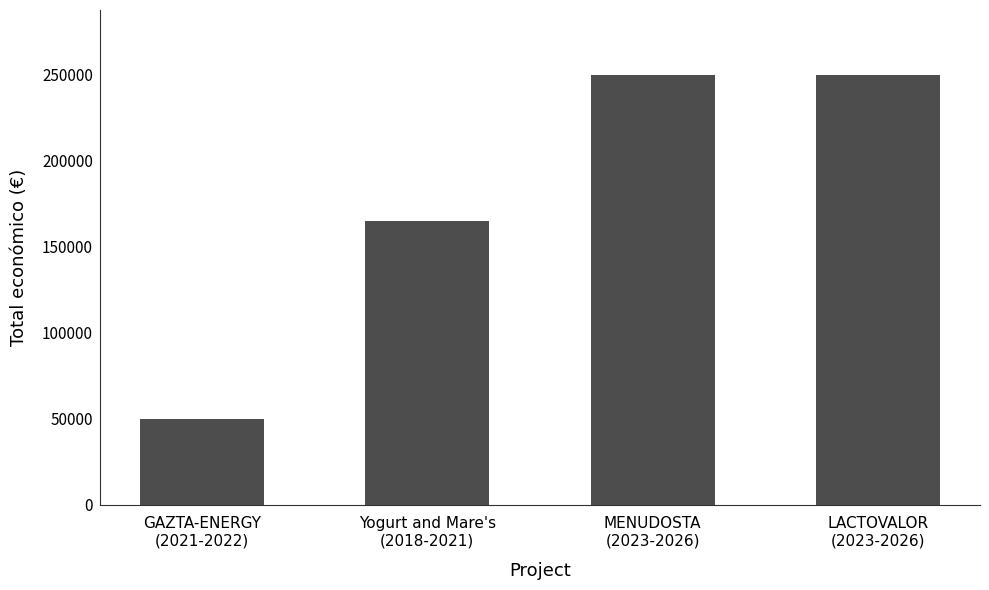

What is the minimum value shown in the chart?

49977